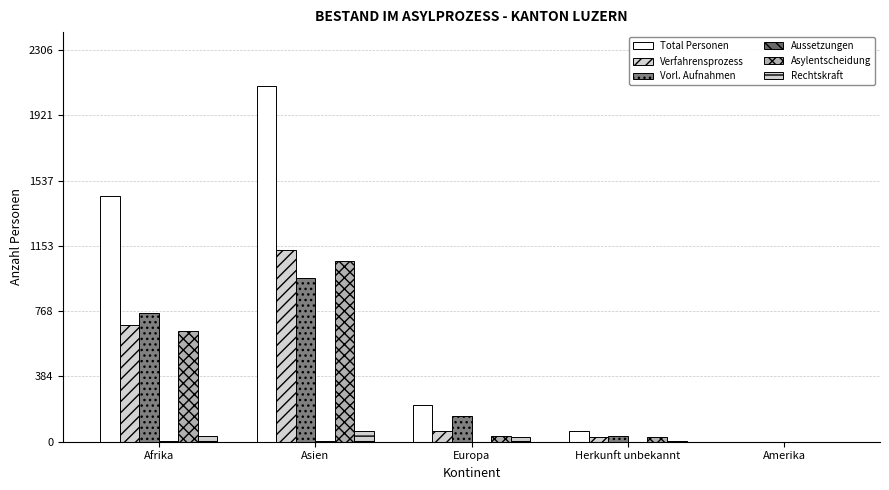

True or false: Aussetzungen has a value of -1 at Herkunft unbekannt.

False